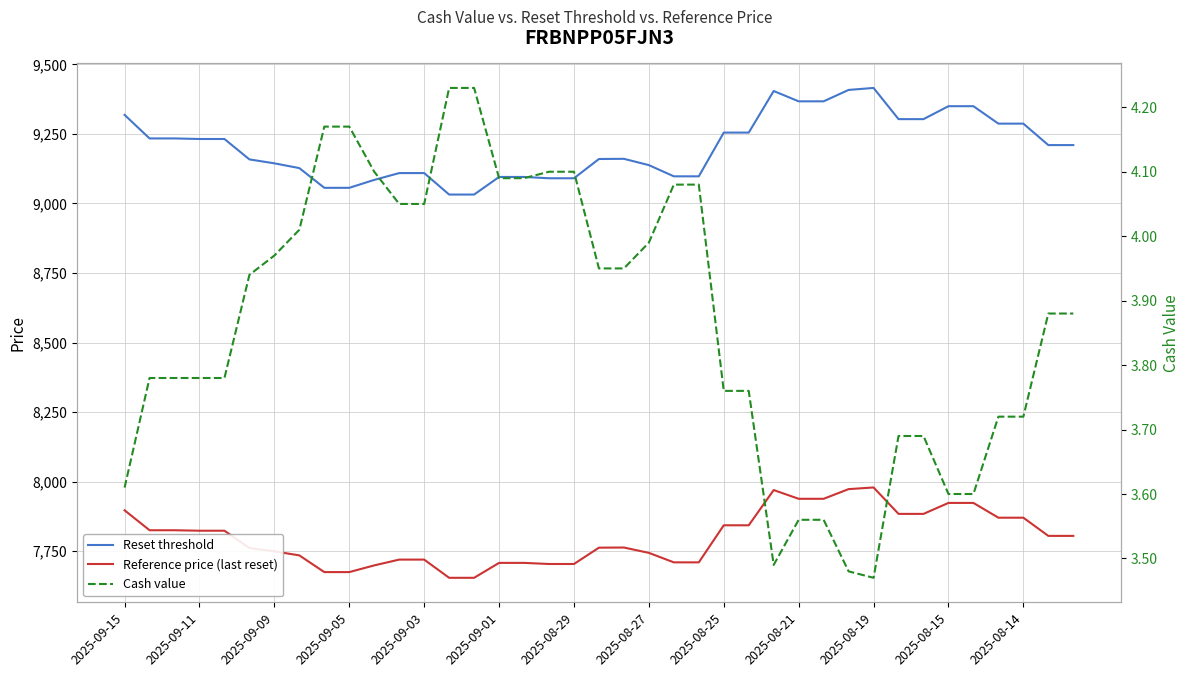

True or false: Reset threshold and Reference price (last reset) intersect in this chart.

False